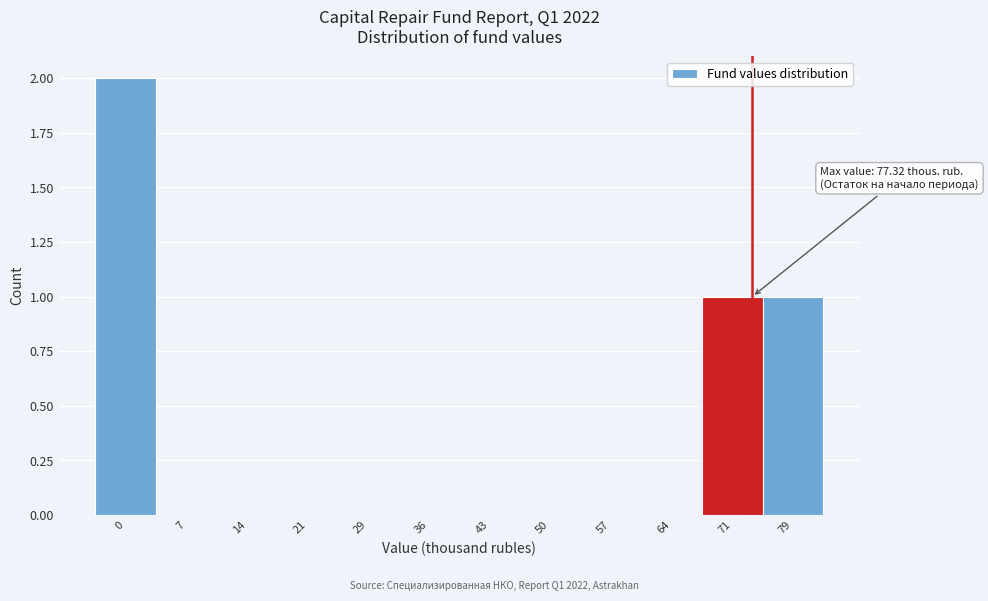

Reading left to right, list all the values displayed in this chart.

0=2	7=0	14=0	21=0	29=0	36=0	43=0	50=0	57=0	64=0	71=1	79=1